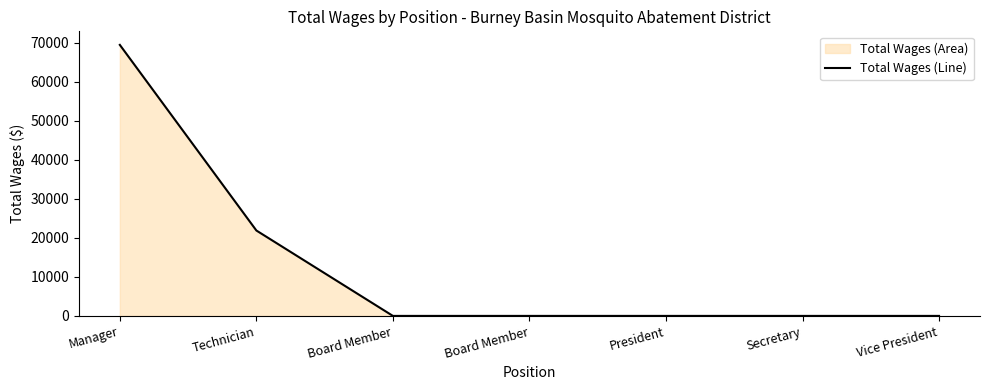

Rank the categories by value from highest to lowest.

Manager, Technician, Board Member, Board Member, President, Secretary, Vice President